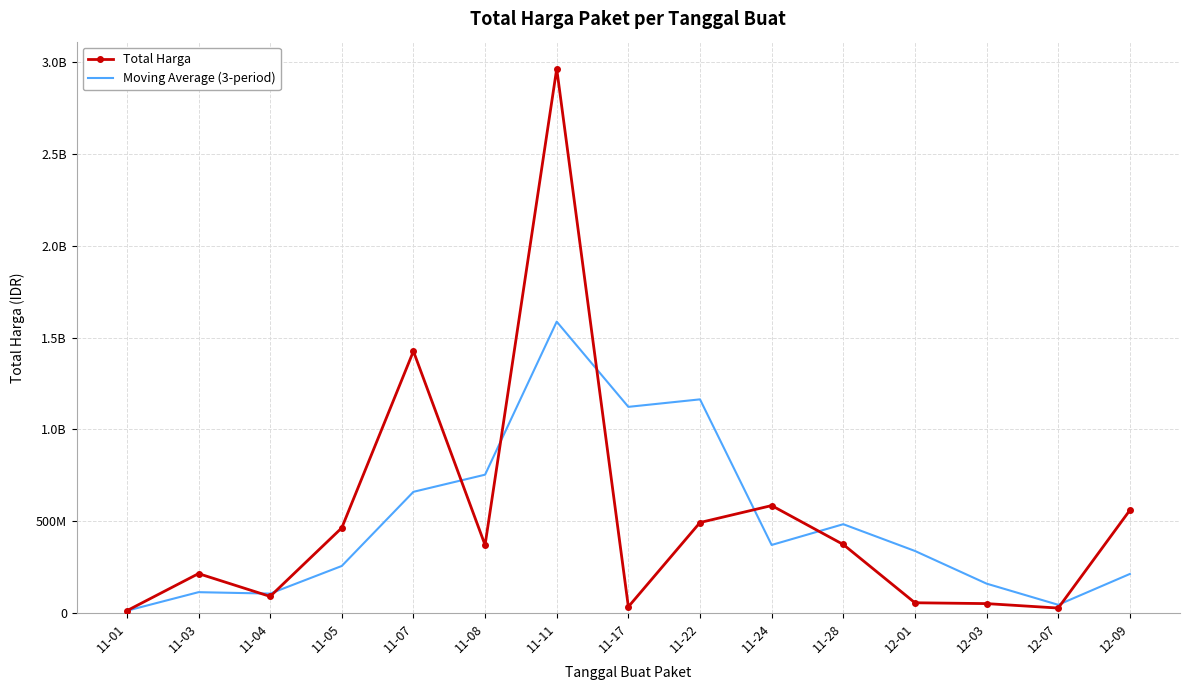

Which label corresponds to the largest value in the chart?

11-11